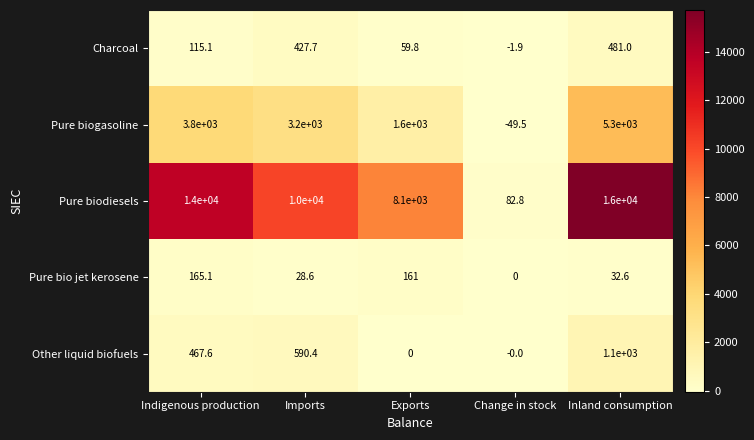

What is the total value across all series at Indigenous production?

18547.8